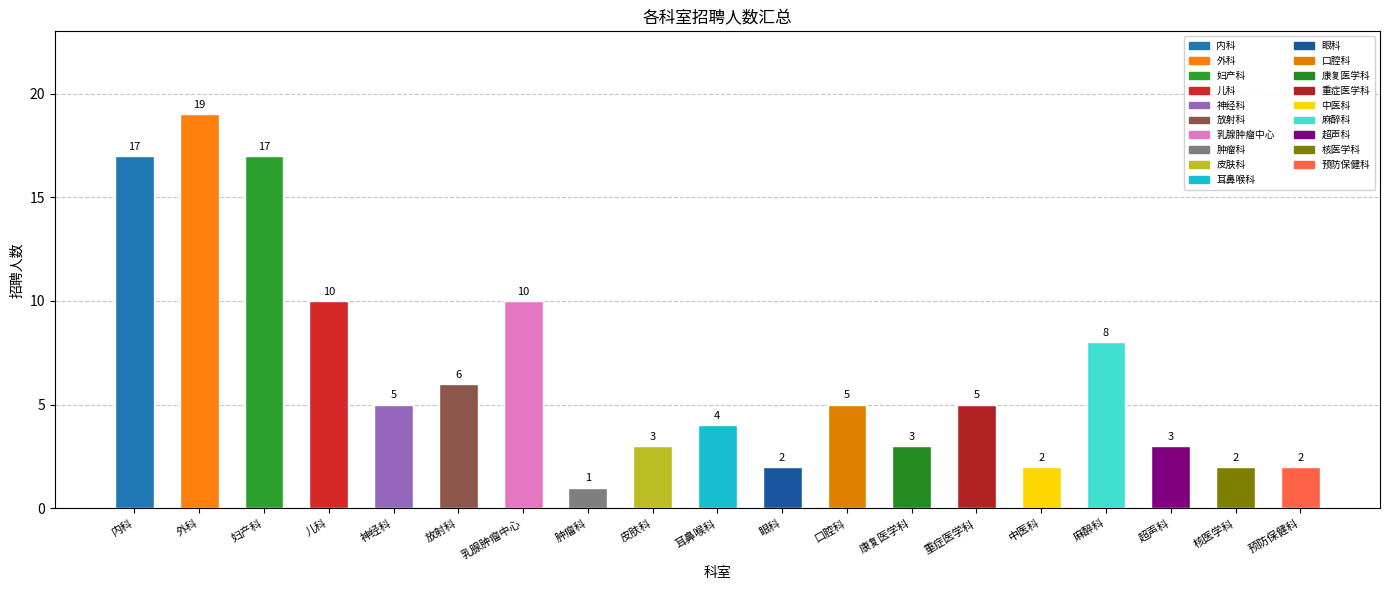

What is the sum of the values at 麻醉科 and 耳鼻喉科?

12